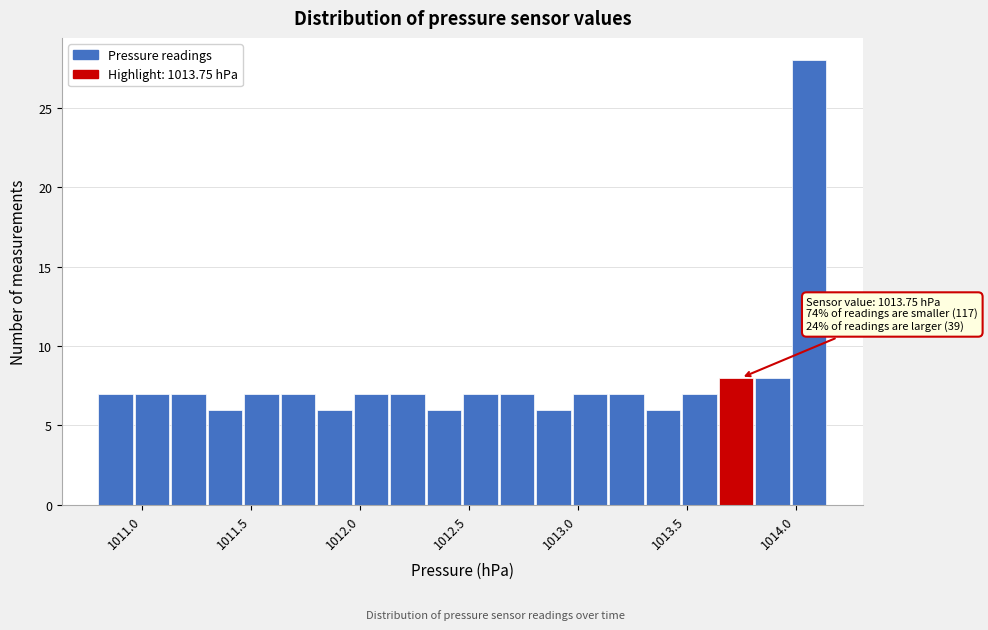

Around what value on the x-axis is the tallest bar? Give the approximate position of its centre, as read against the axis.

1014.05